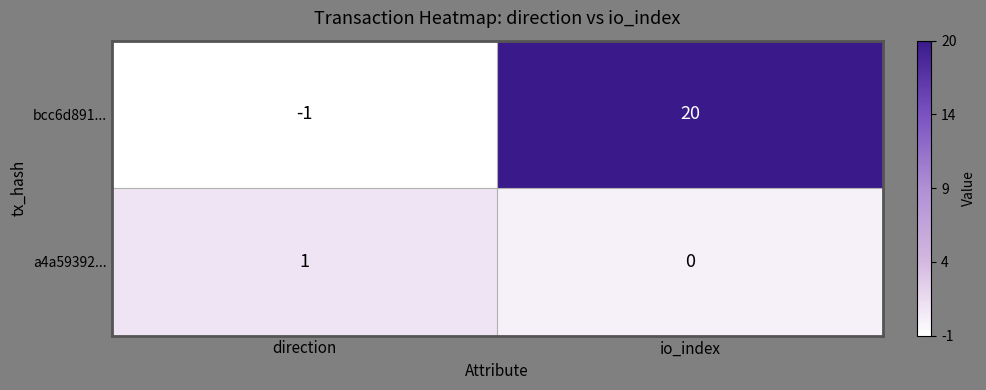

Which label corresponds to the largest value in the chart?

io_index